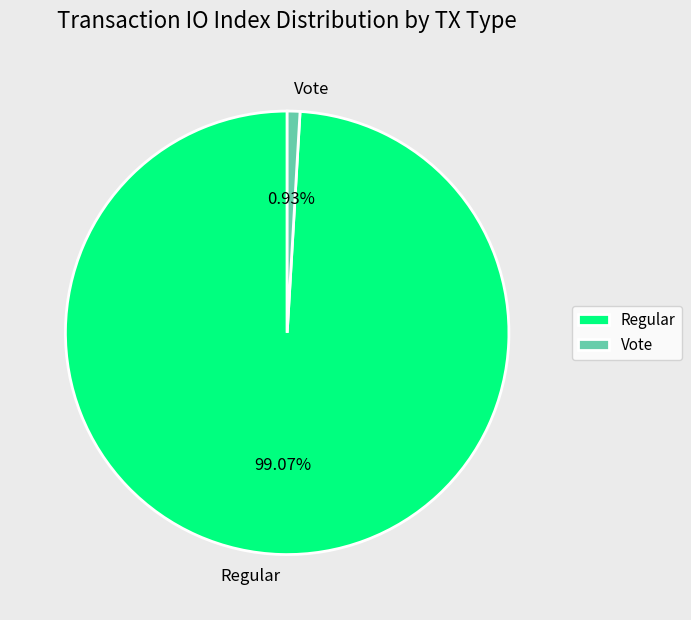

Count the number of slices in the pie.

2